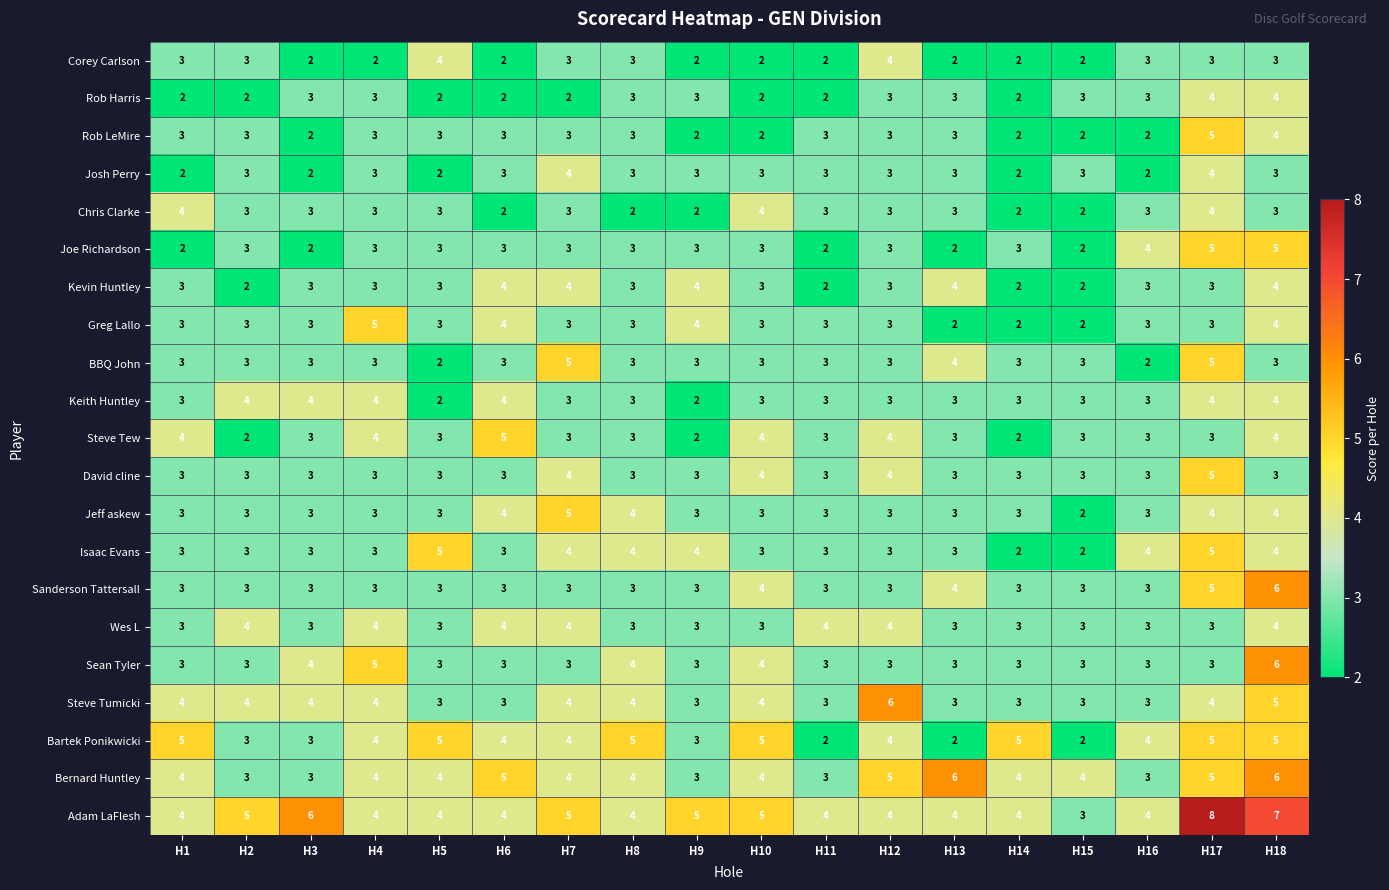

True or false: Keith Huntley has a value of 3 at H11.

True